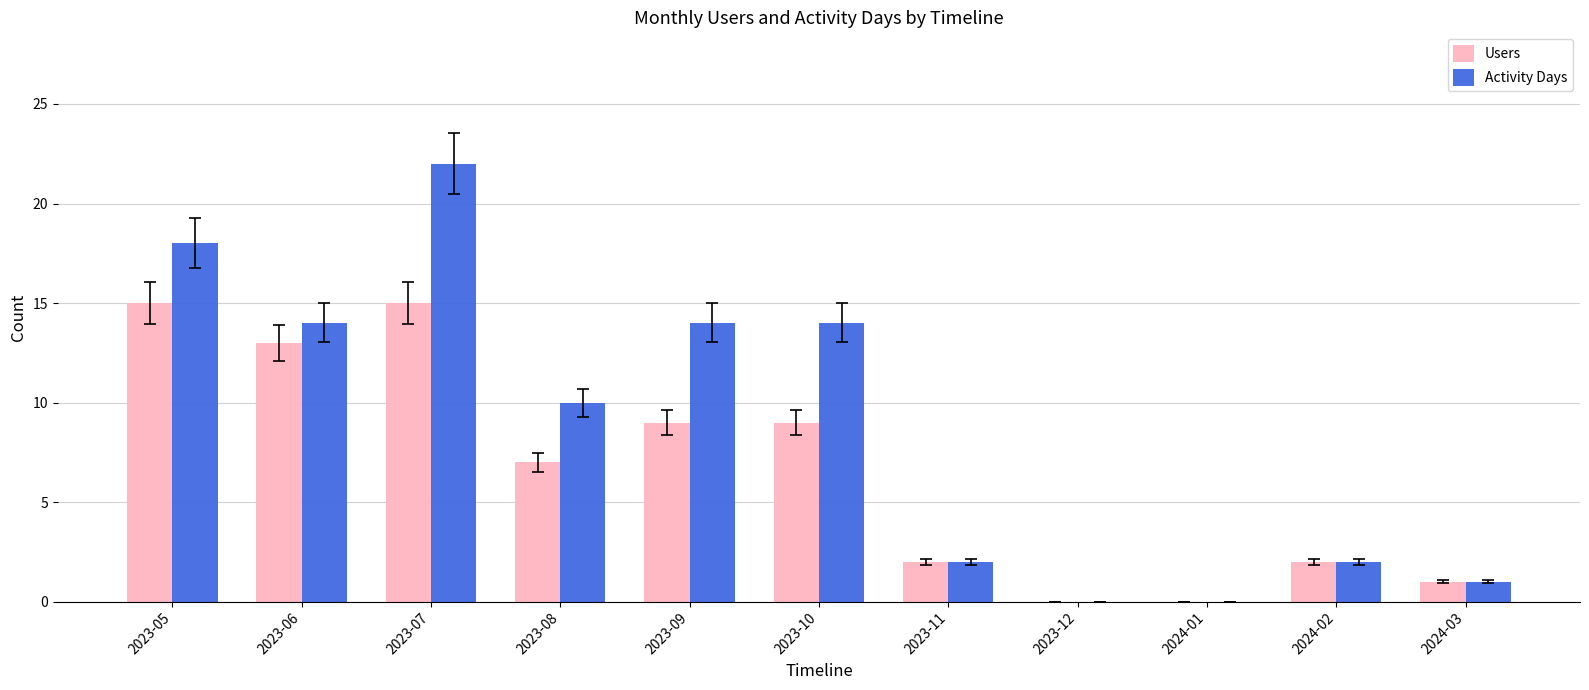

Between 2023-08 and 2023-10, which series saw the biggest shift?

Activity Days